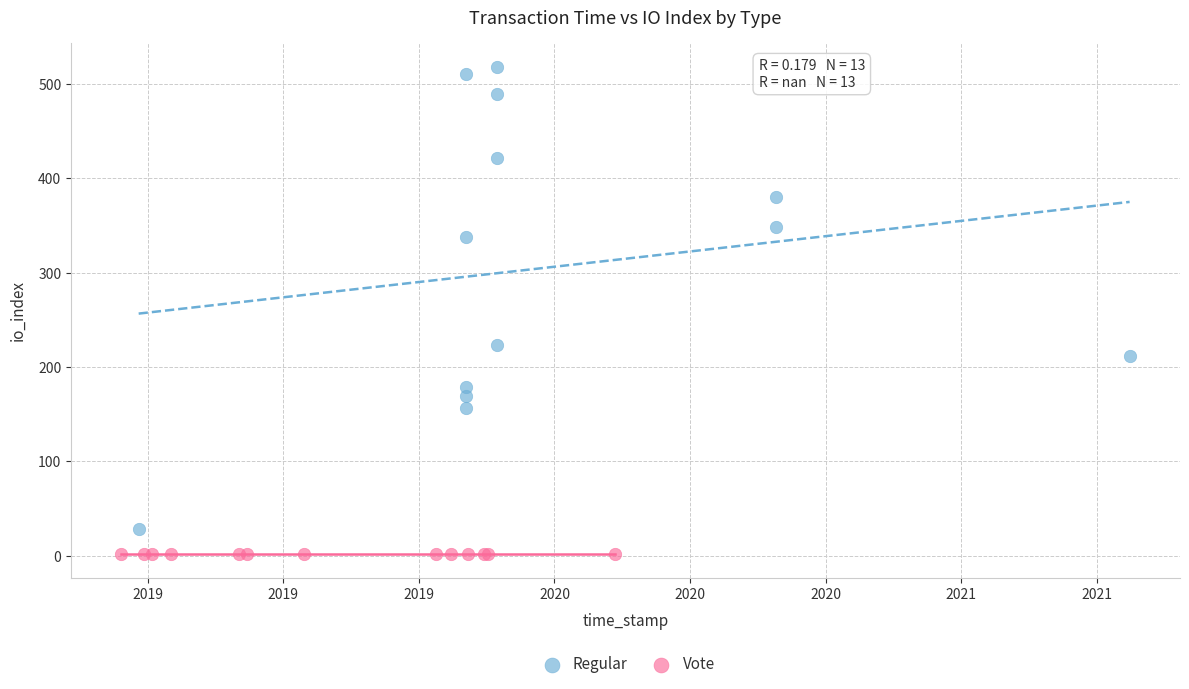

Which series reaches the minimum Y coordinate?

Vote